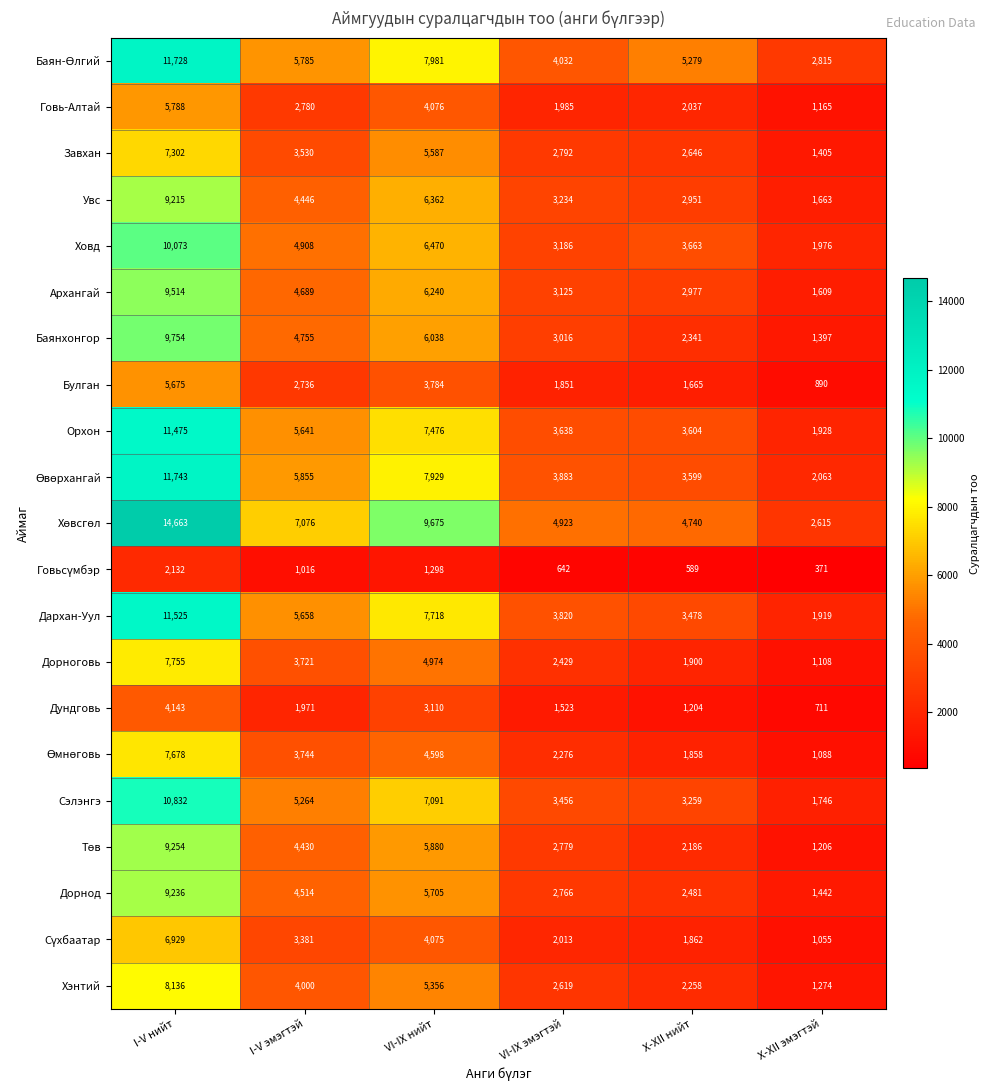

What is the difference between the highest and lowest values at I-V нийт?

12531